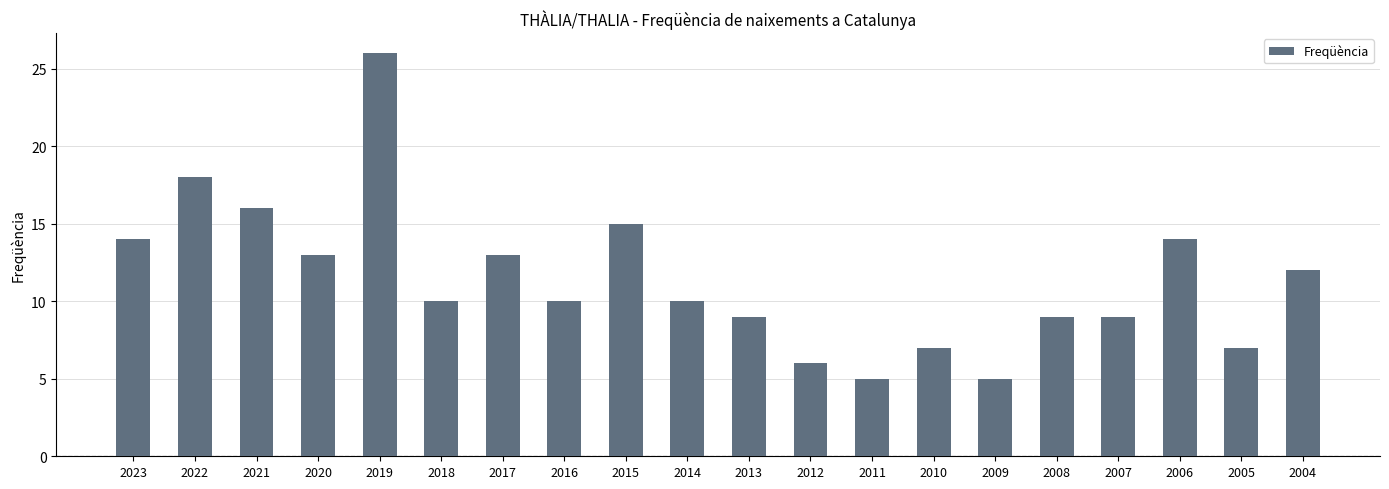

Which label corresponds to the largest value in the chart?

2019